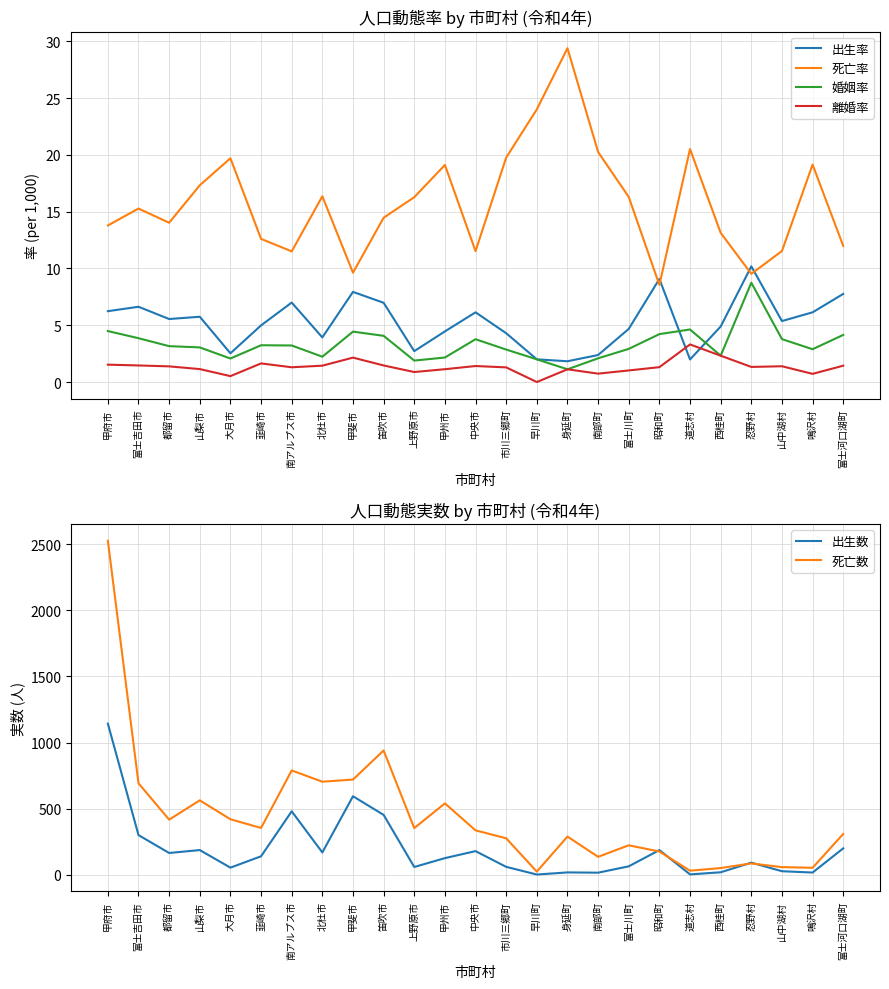

Where is the first local minimum for 出生率?

都留市